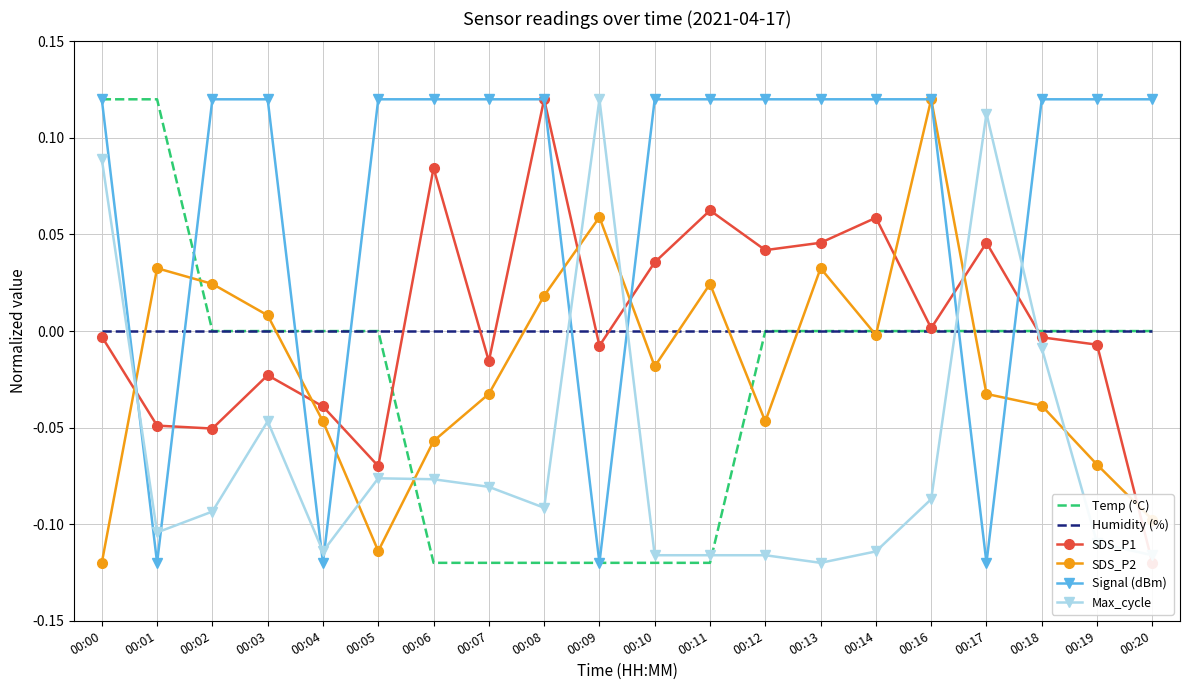

What is the value of the Max_cycle point at the 13th from the left?

-0.1